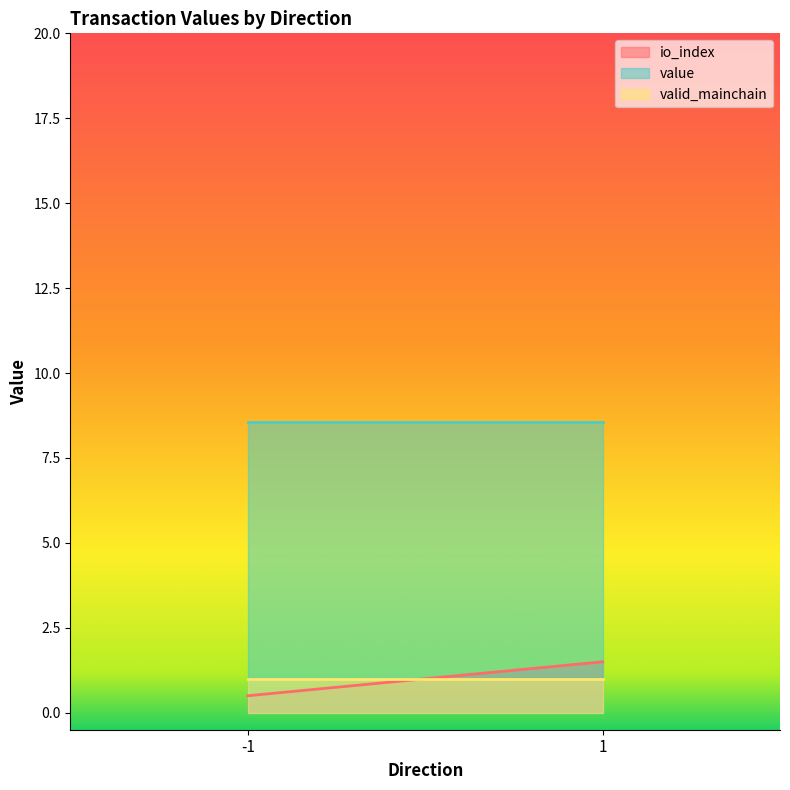

Rank the series by their maximum value, from lowest to highest.

valid_mainchain, io_index, value